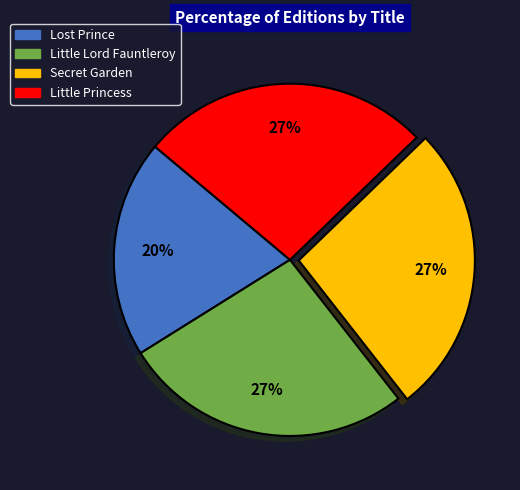

Count the number of slices in the pie.

4